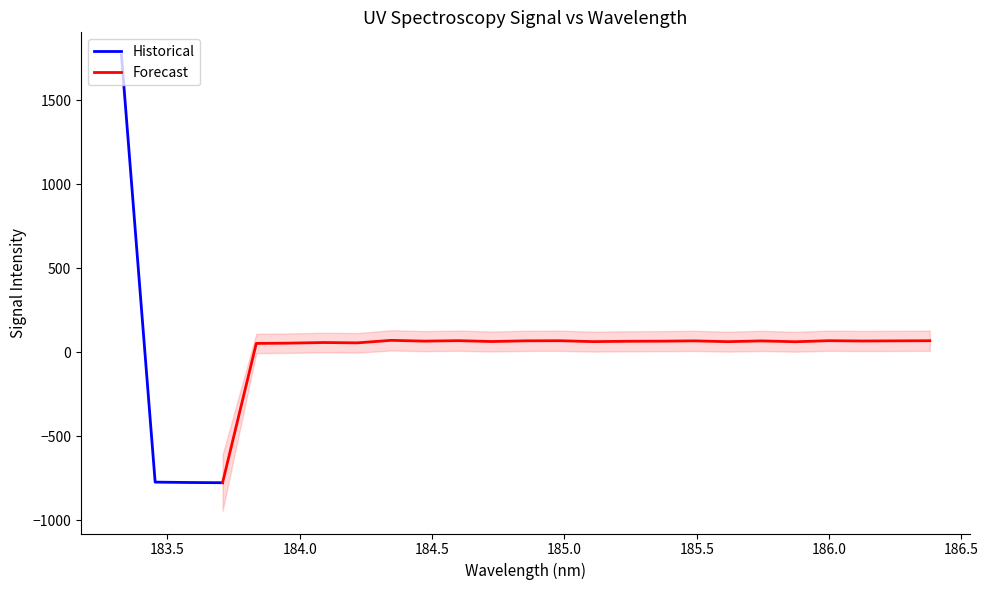

How many positive values are there?

22